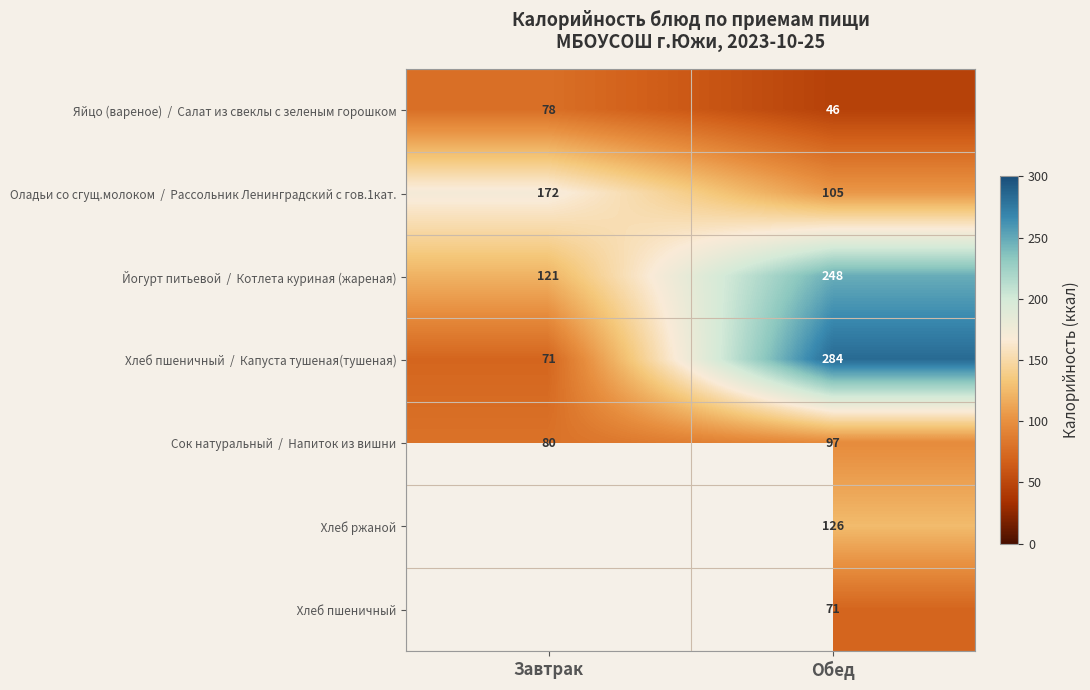

At how many categories does at least one series exceed 117?

2